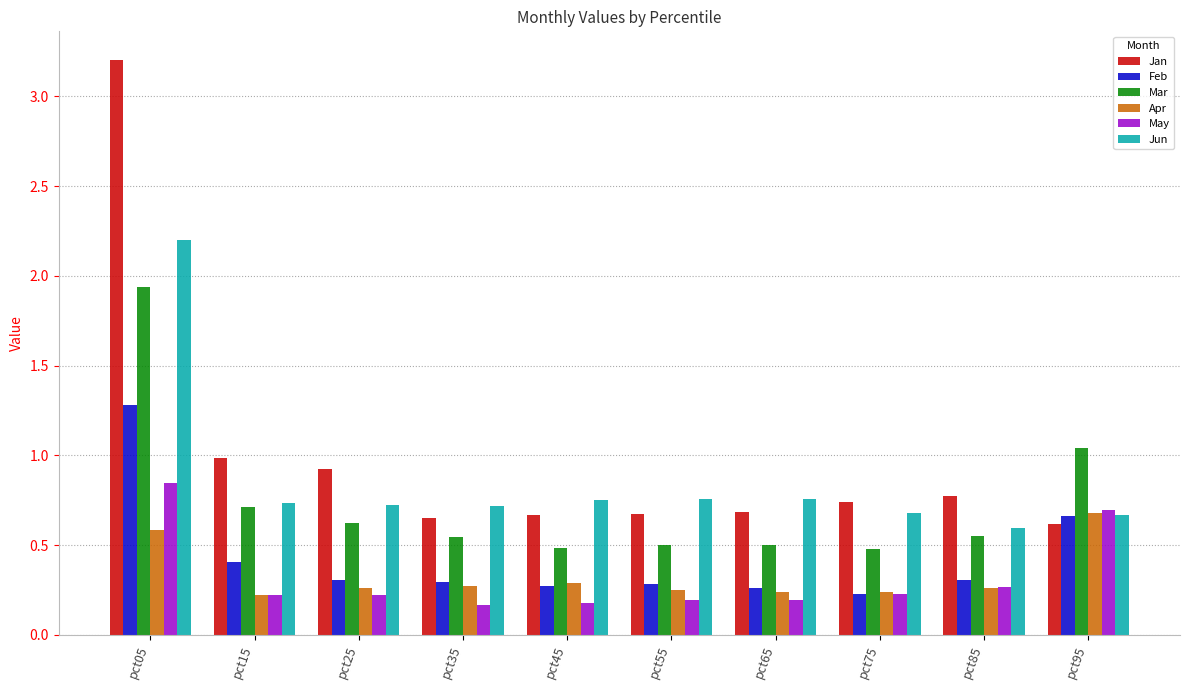

What is the sum of all May values?

3.2